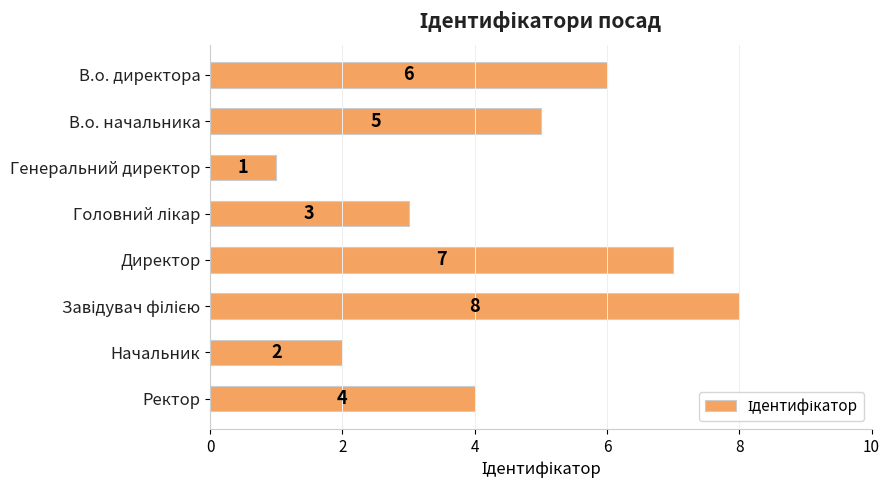

Count the number of data series in this chart.

1